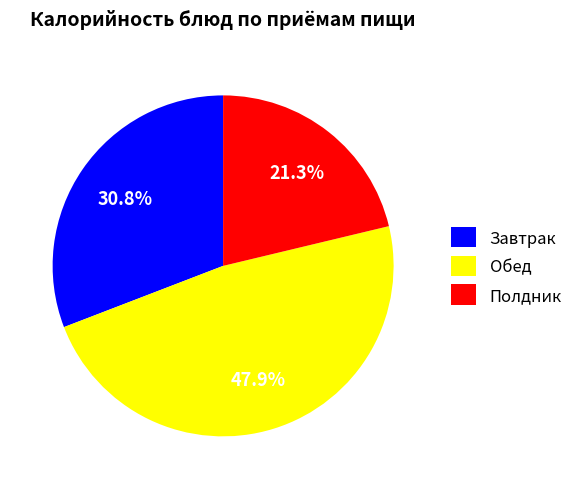

Which slice is the largest?

Обед